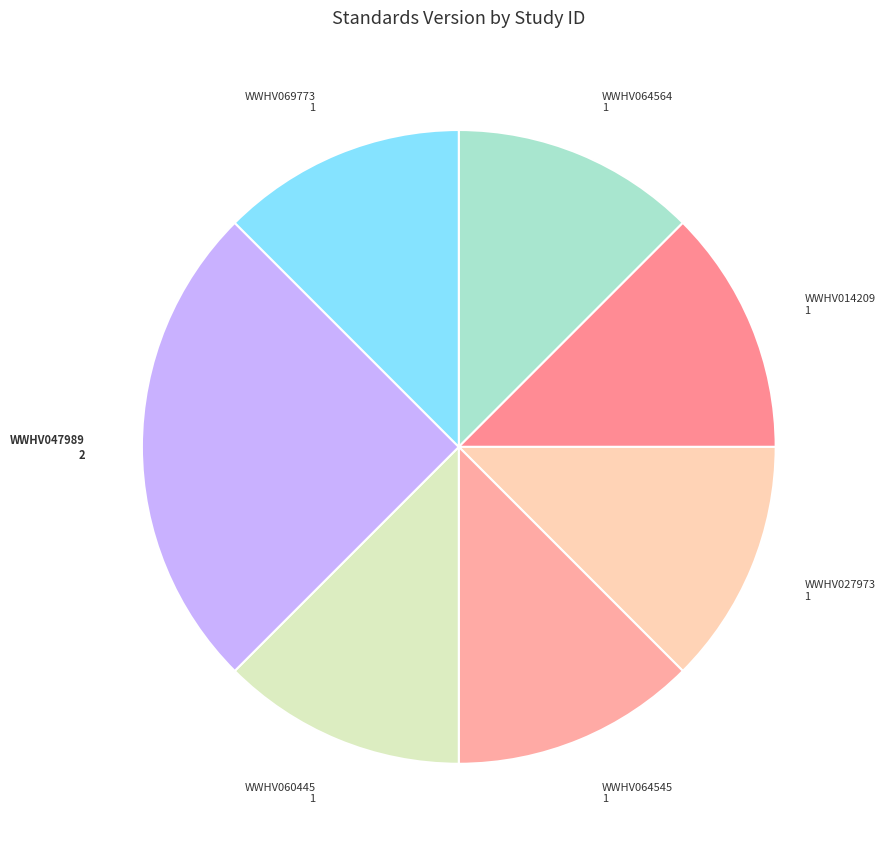

Which category has the biggest portion of the pie?

WWHV047989